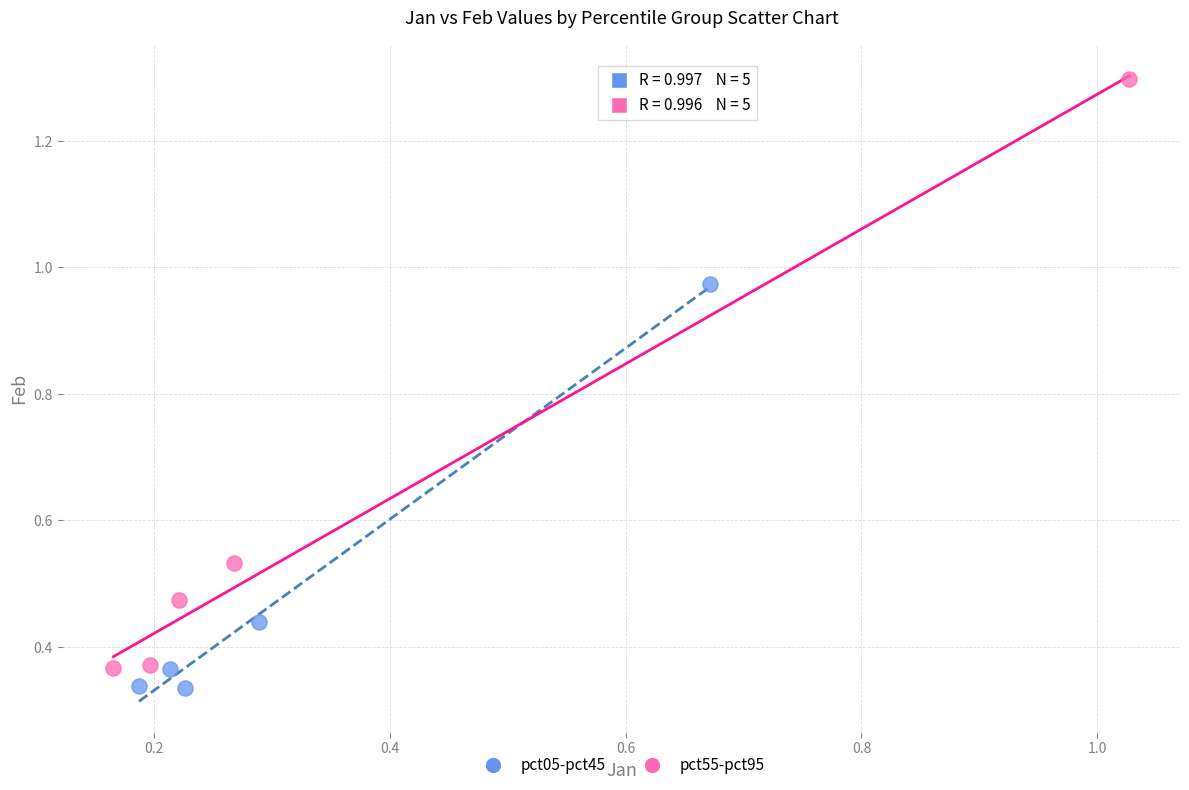

Which series reaches the maximum Y coordinate?

pct55-pct95